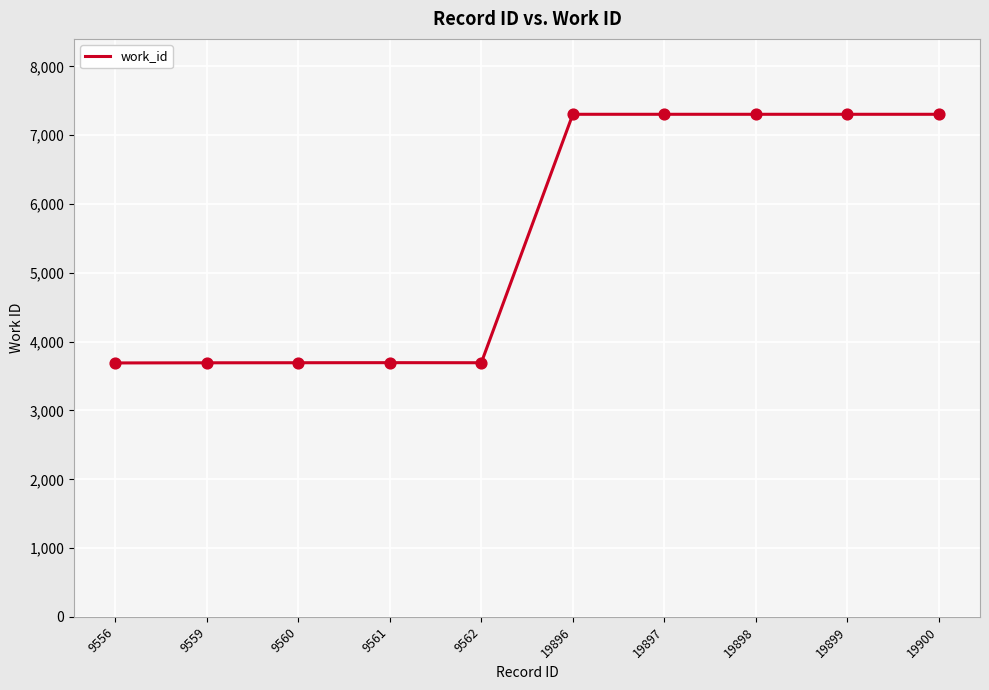

Which has a higher value, 9559 or 19898?

19898